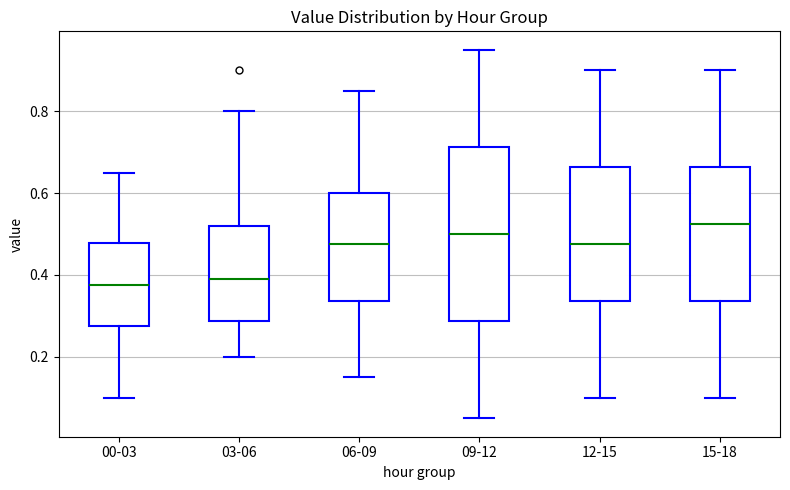

Where does the upper whisker of the box for 15-18 end on the y-axis? The values are not printed on the chart, so give them approximately, as read against the axis.

0.90